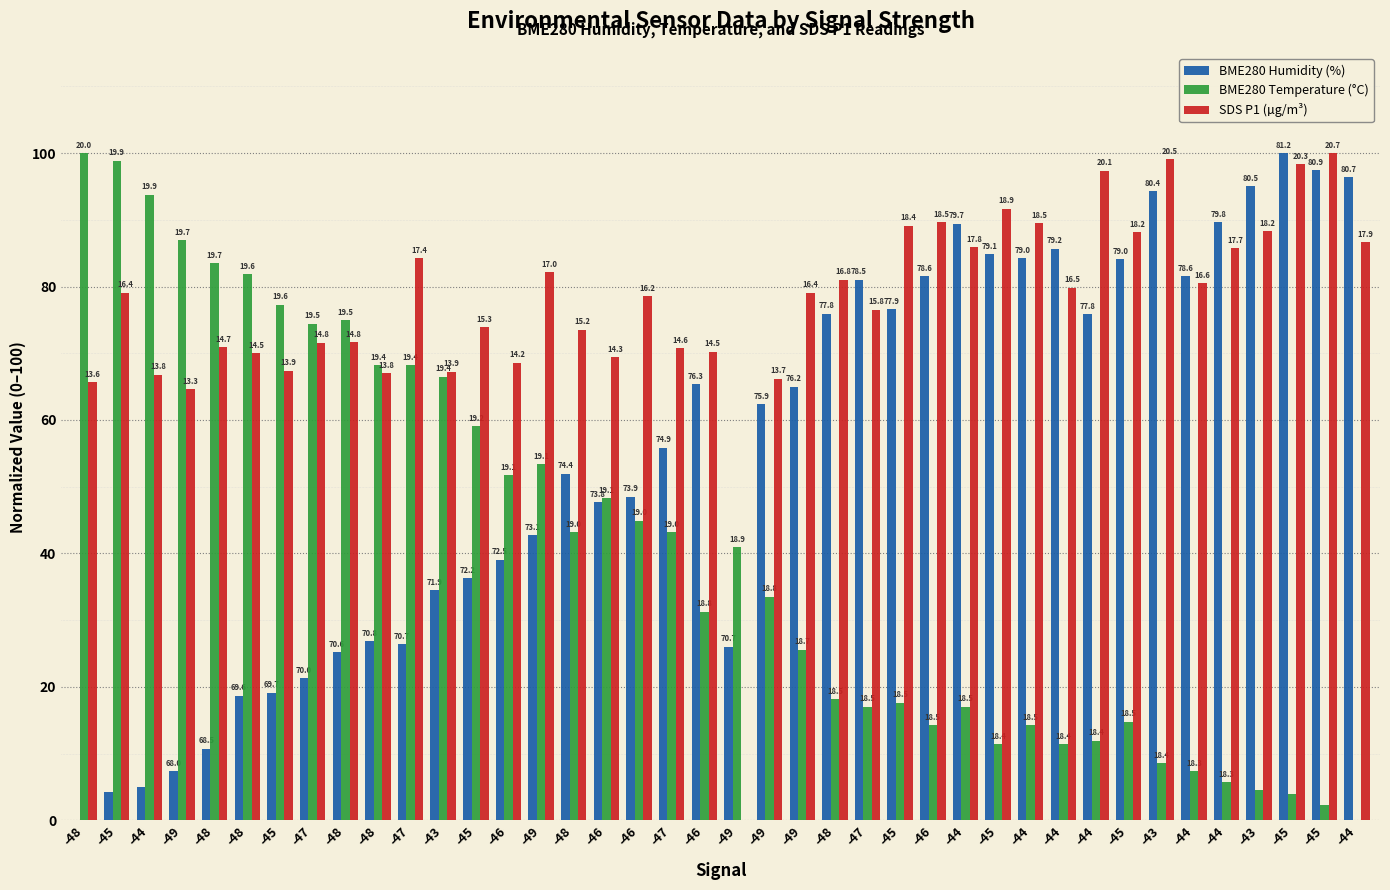

How many groups of bars are there?

40